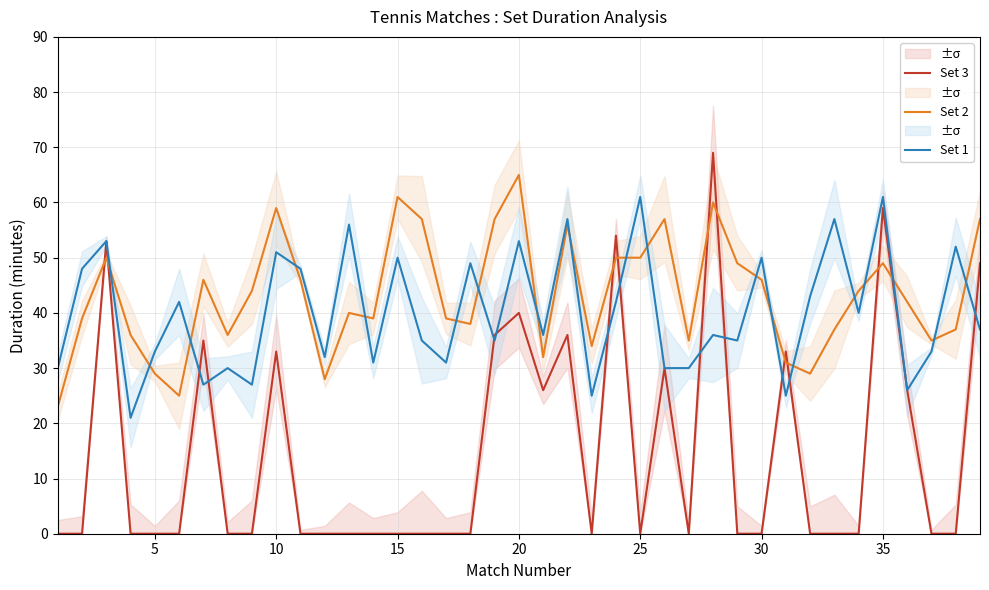

Is this an area chart (filled region under the line)?

No